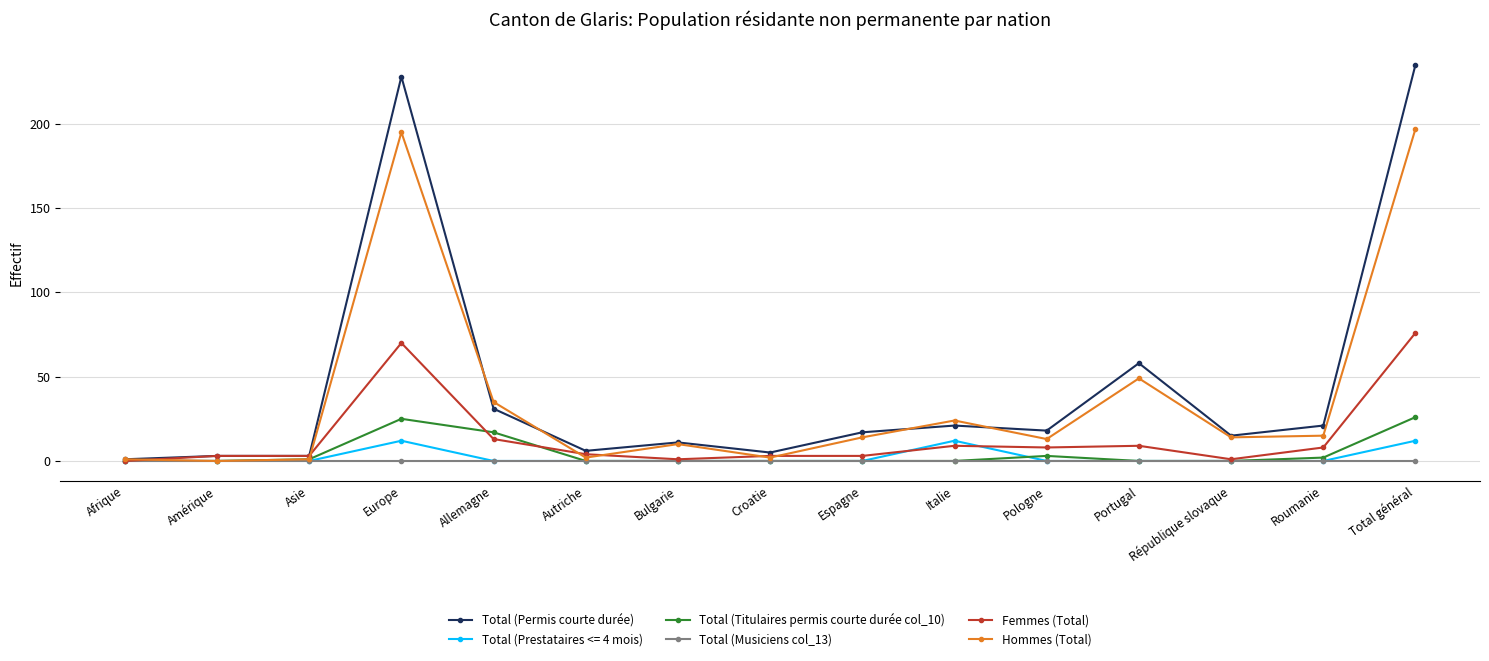

At Europe, list the series in order from smallest to largest.

Total (Musiciens col_13), Total (Prestataires <= 4 mois), Total (Titulaires permis courte durée col_10), Femmes (Total), Hommes (Total), Total (Permis courte durée)